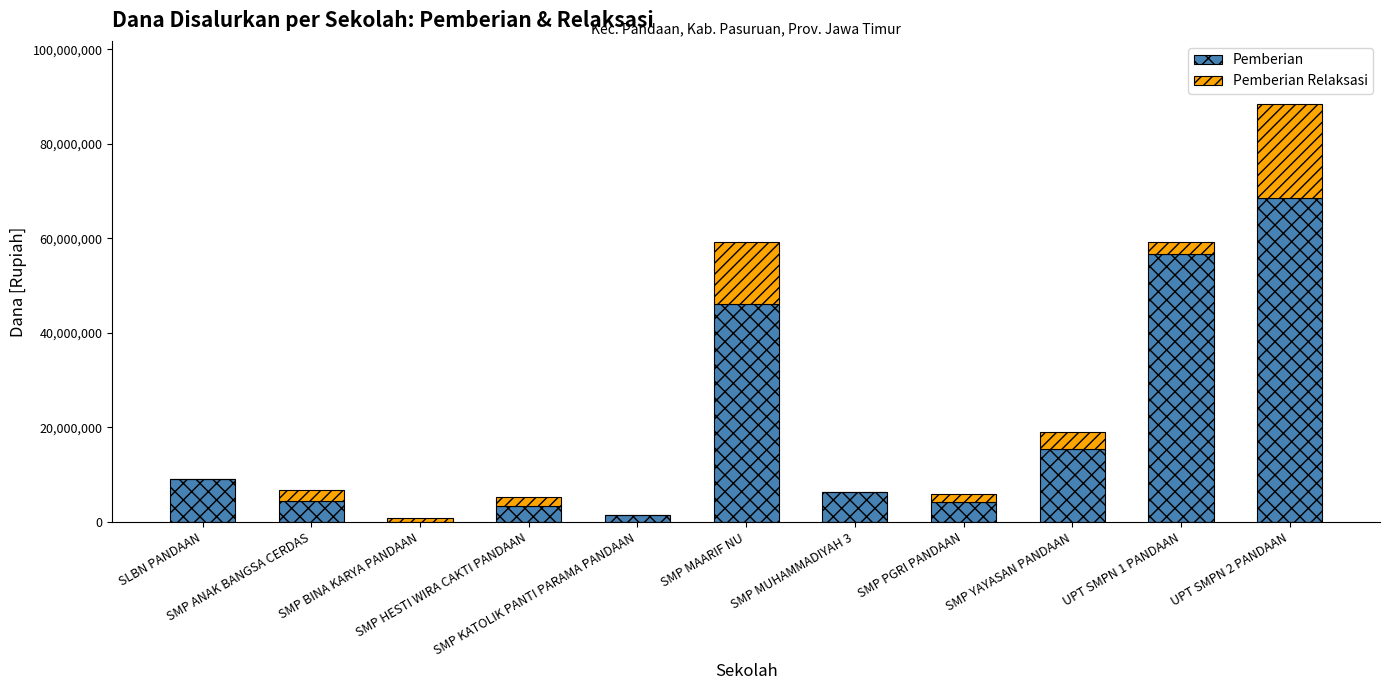

Are the bars grouped side by side (vs. stacked)?

No